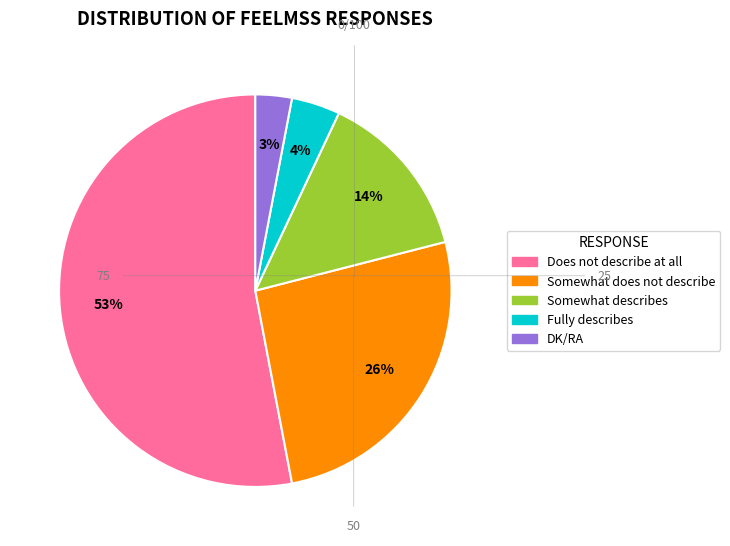

Is it true that Does not describe at all is 53% of the pie?

True